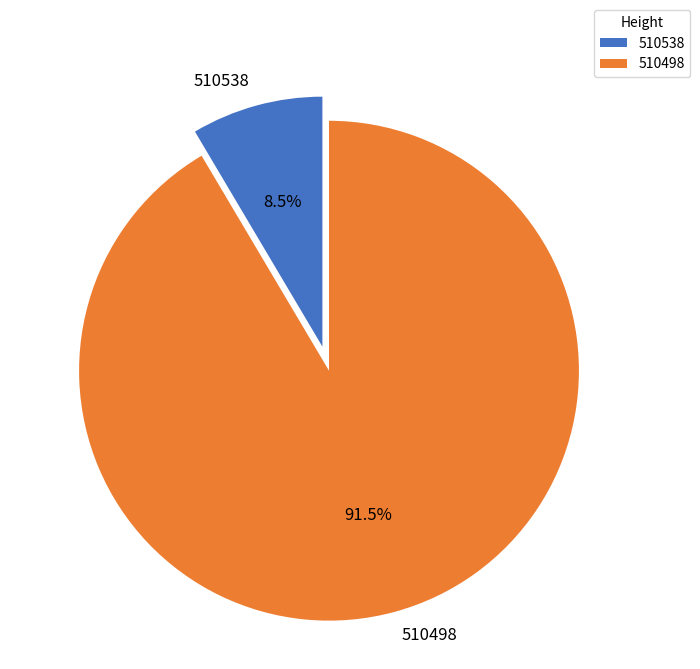

Rank the categories by value from highest to lowest.

510498, 510538